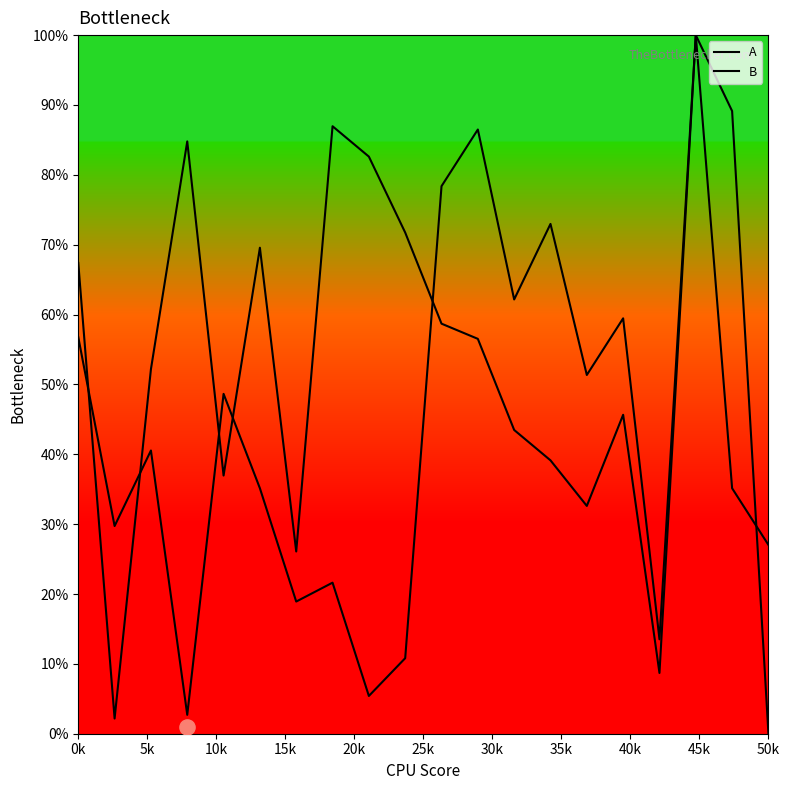

Which series has the widest spread of Y values?

B